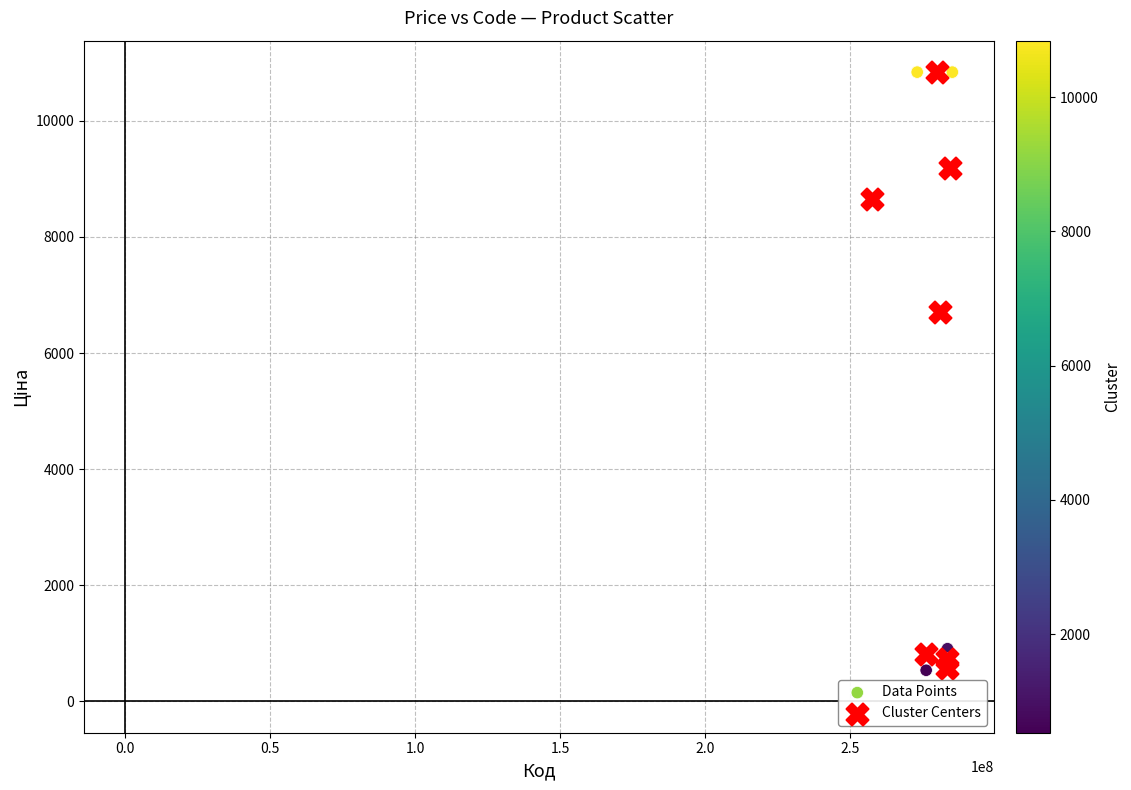

Which series has the largest Y range (max minus min)?

Data Points